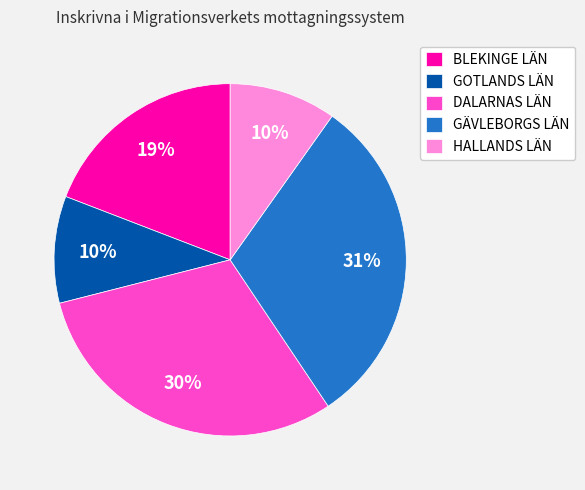

Does GOTLANDS LÄN represent more than half of the total?

No